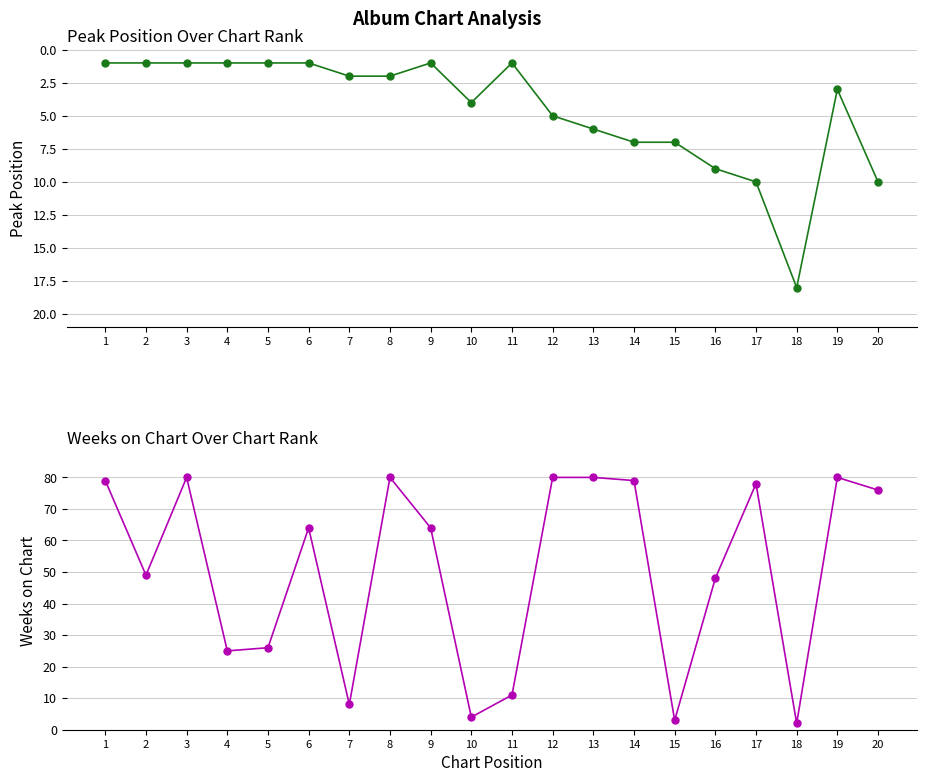

Which series has the largest range (max minus min)?

Weeks on Chart